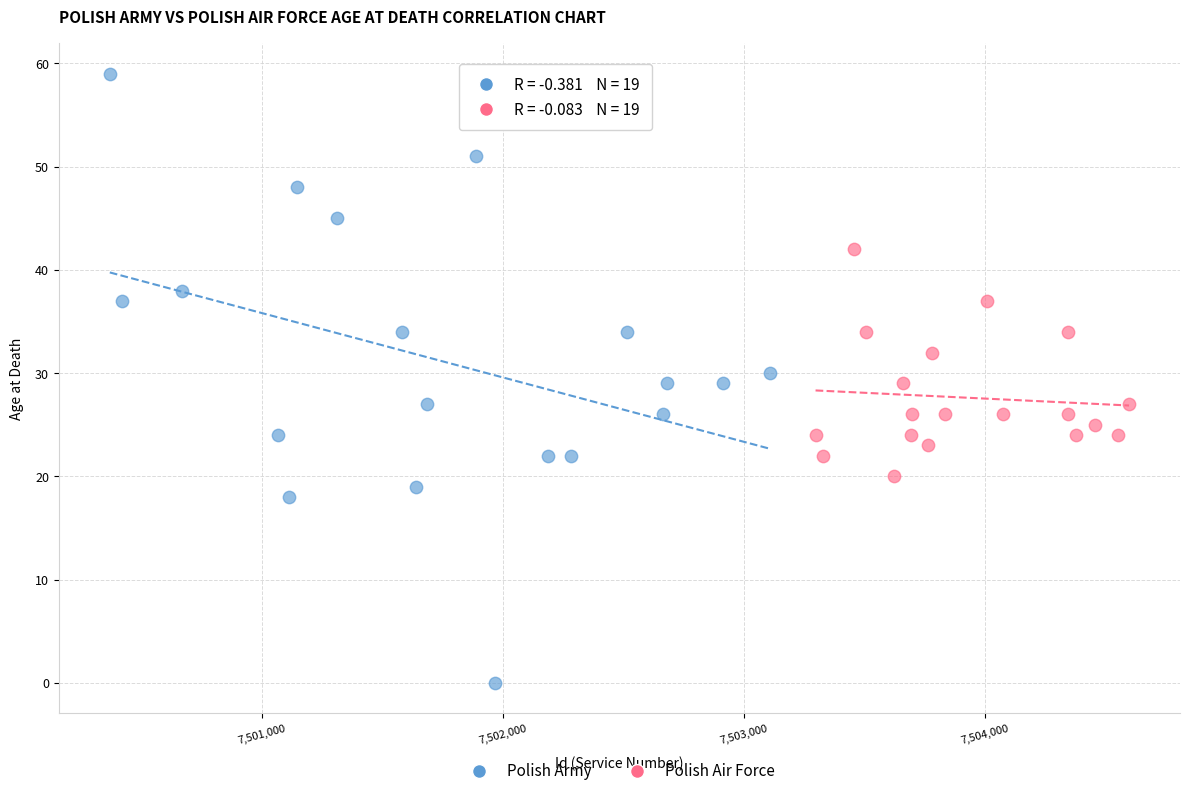

Which series has the largest Y range (max minus min)?

Polish Army